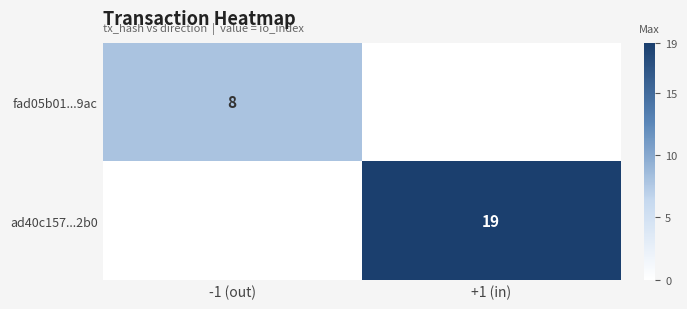

The value of fad05b01...9ac at -1 (out) is 8. True or false?

True